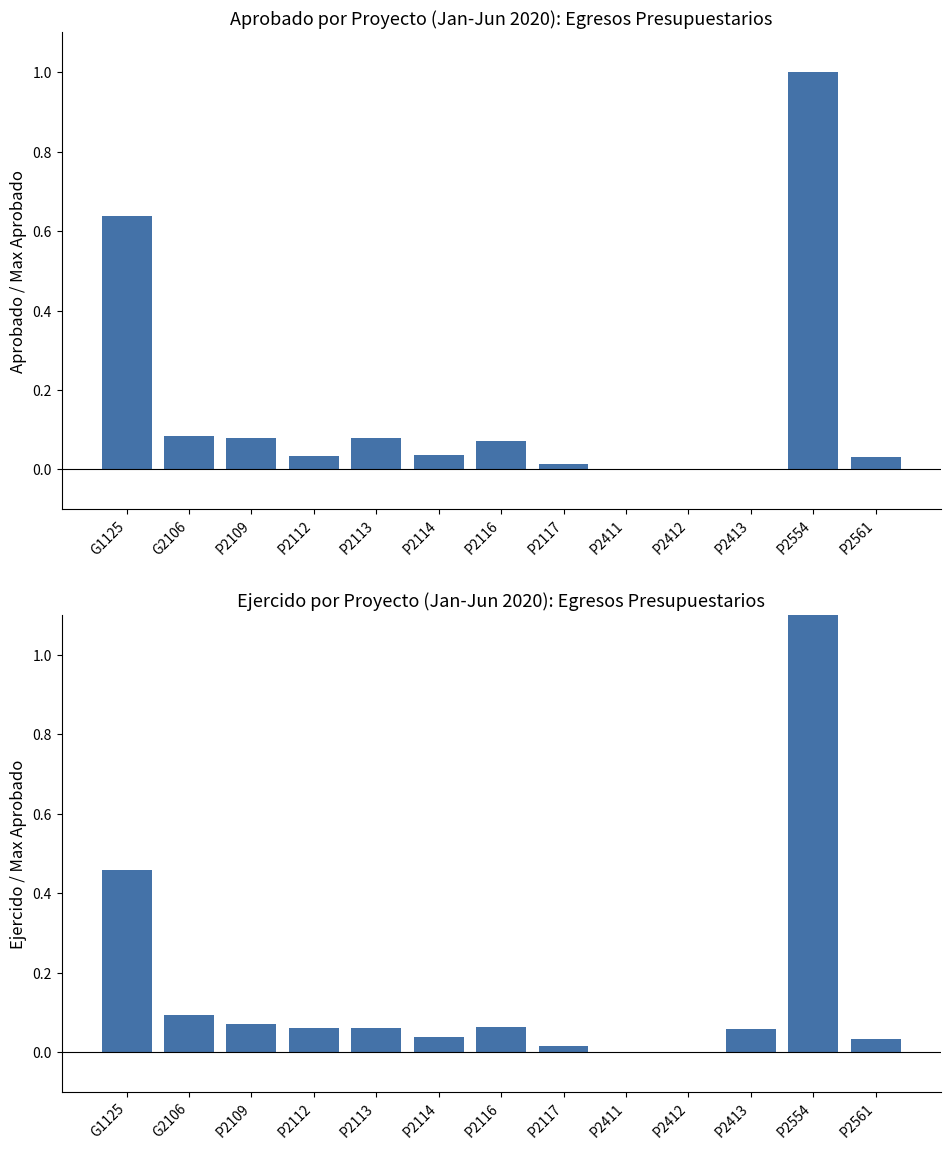

What is the sum of all Ejercido values?

2.2